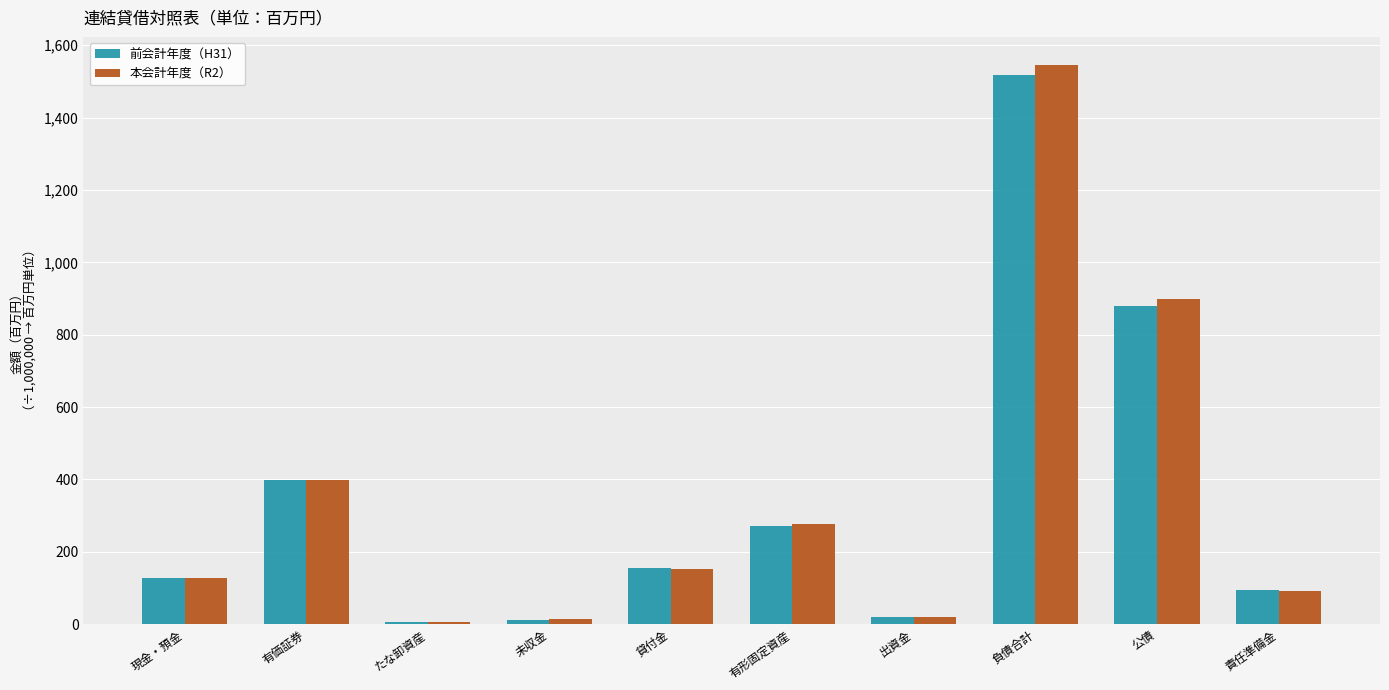

Which series has the widest spread of values?

本会計年度（R2）